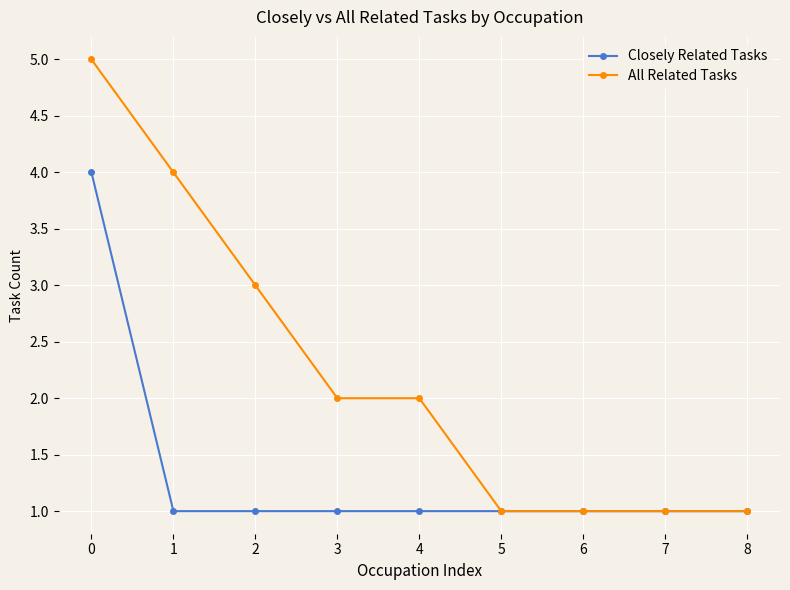

Count the number of categories in the chart.

9